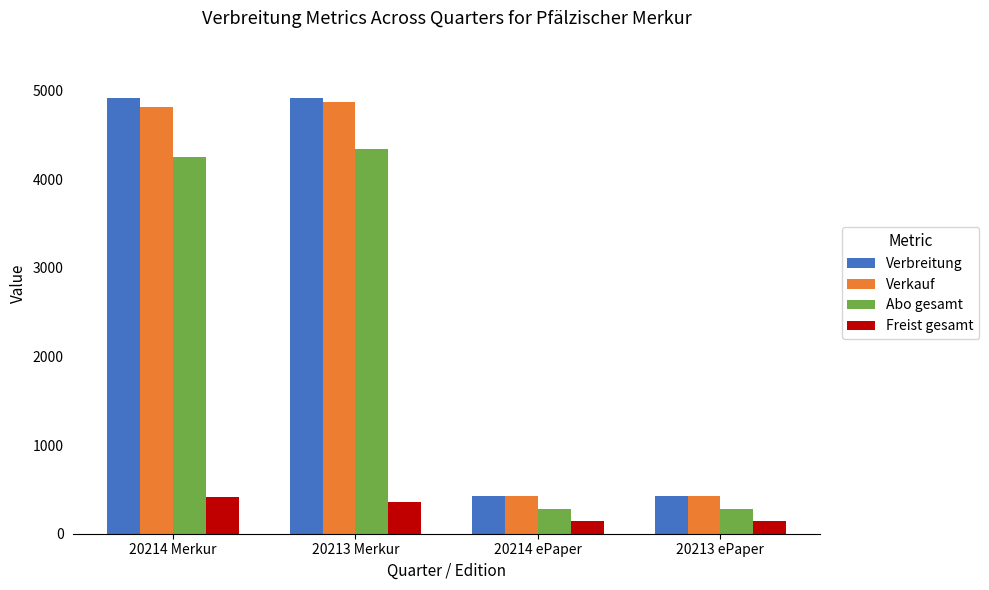

What is the difference between the maximum and minimum values in the Abo gesamt series?

4061